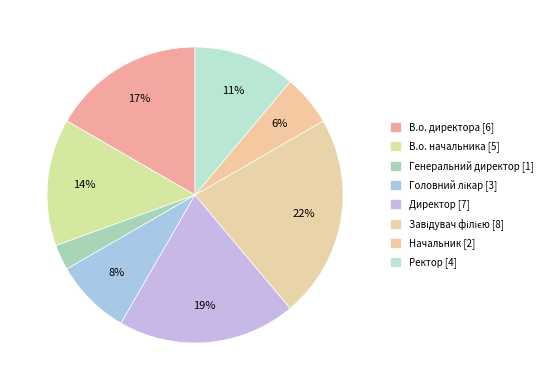

What percentage is NOT represented by Начальник?

94.4%